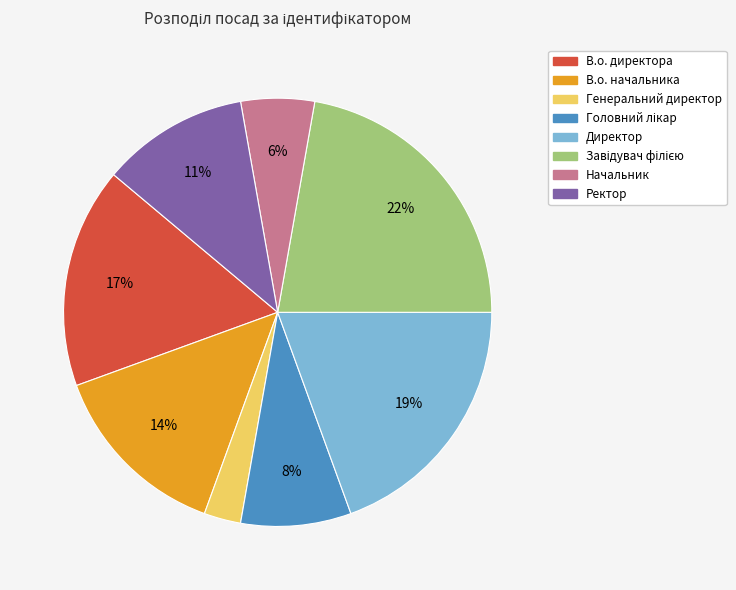

What is the ratio of the value at Начальник to the value at Генеральний директор?

2.0